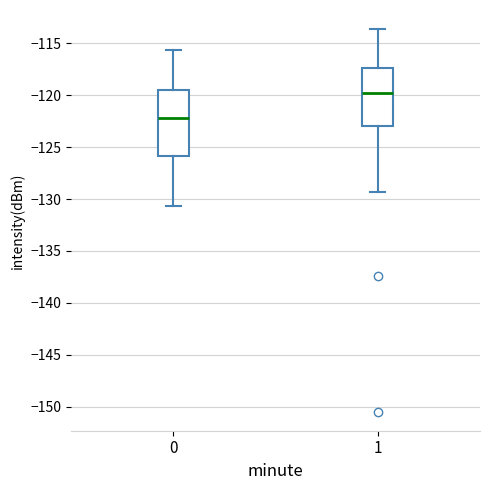

Reading left to right, transcribe this box plot: for each box, give where its median line is, the range the box spans, and where its two whiskers end, as read against the y-axis. The values are not printed on the chart, so give them approximately, as read against the axis.

0: median -122.0, box -126.0 to -119.5, whiskers -130.5 to -115.5
1: median -119.5, box -123.0 to -117.5, whiskers -129.5 to -113.5